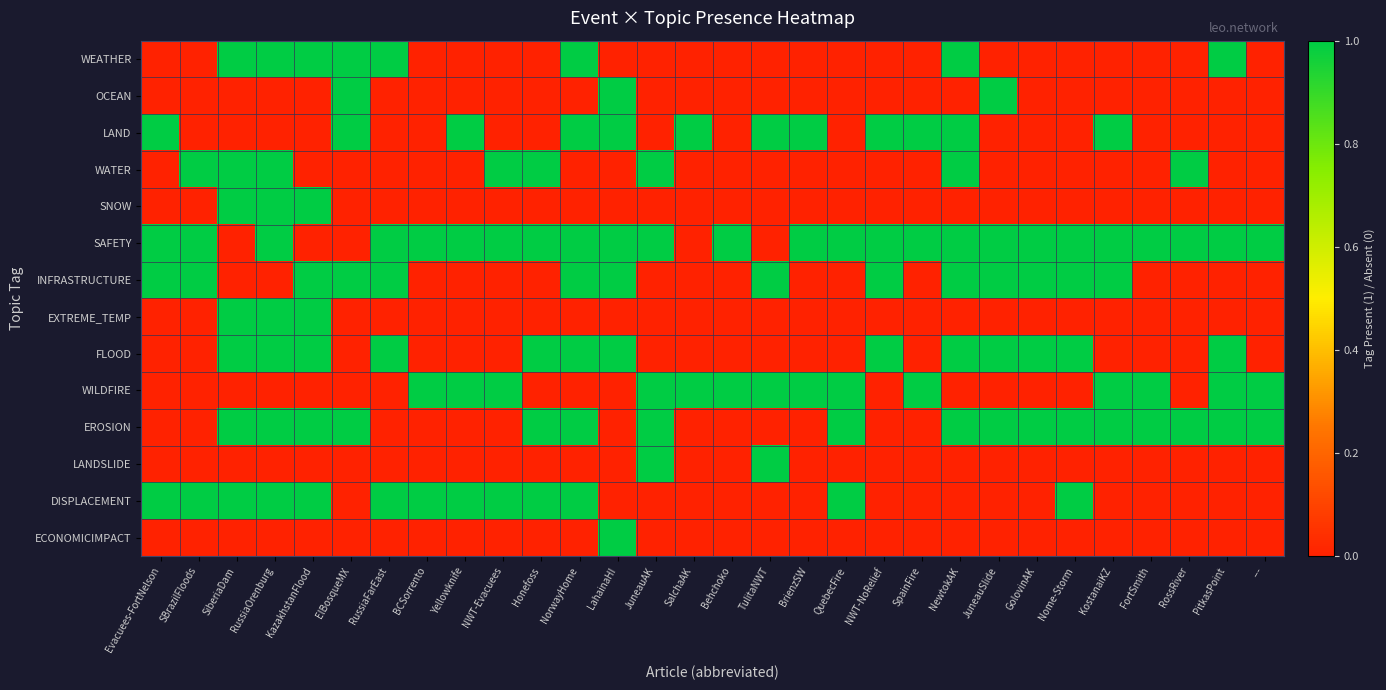

At how many categories does at least one series exceed 0?

30